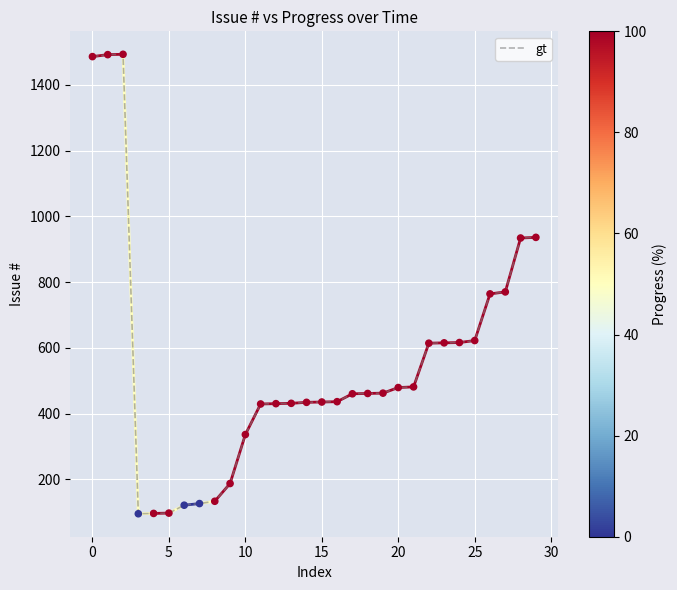

What is the smallest value displayed?

95